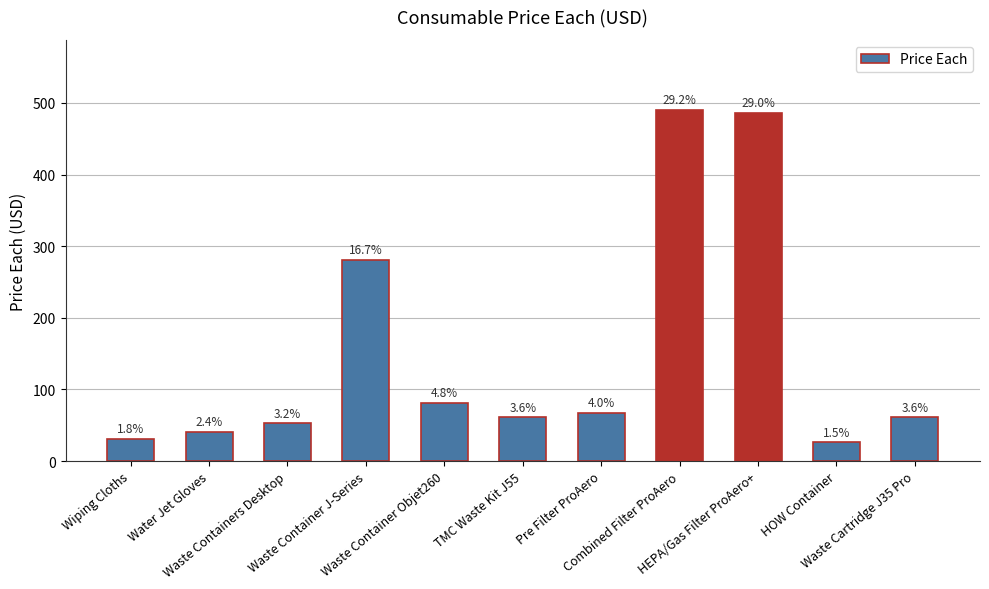

Is it true that the value at Water Jet Gloves is 73?

False